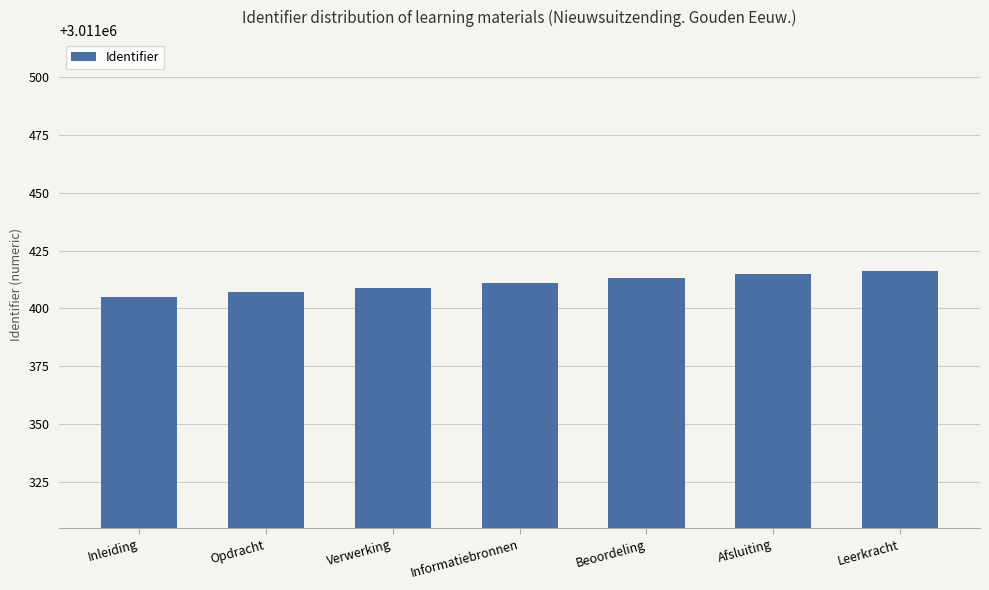

Which has a higher value, Afsluiting or Verwerking?

Afsluiting